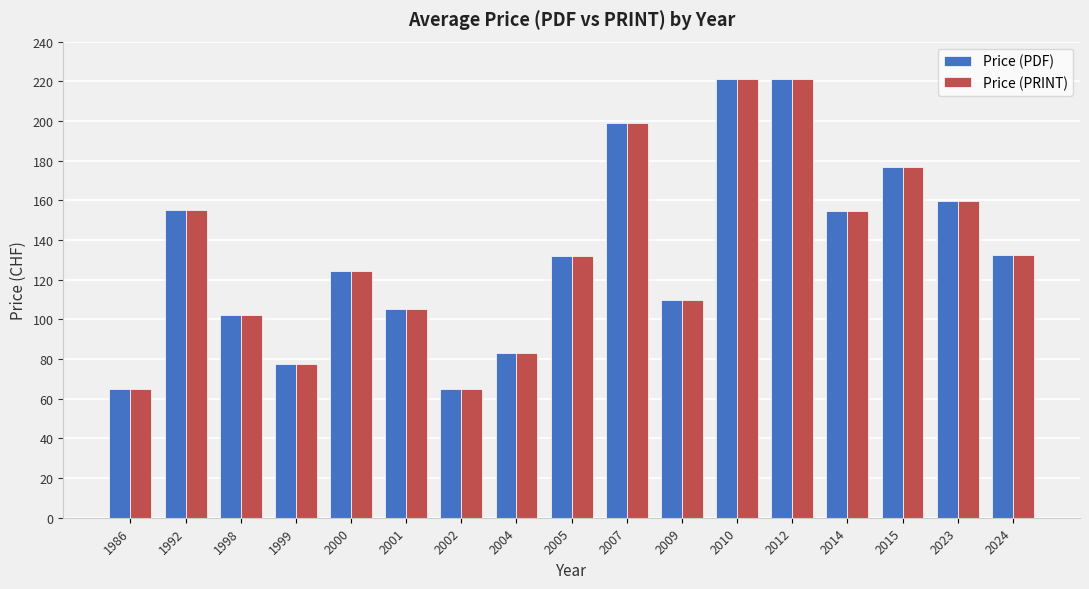

At how many categories does at least one series exceed 156?

5